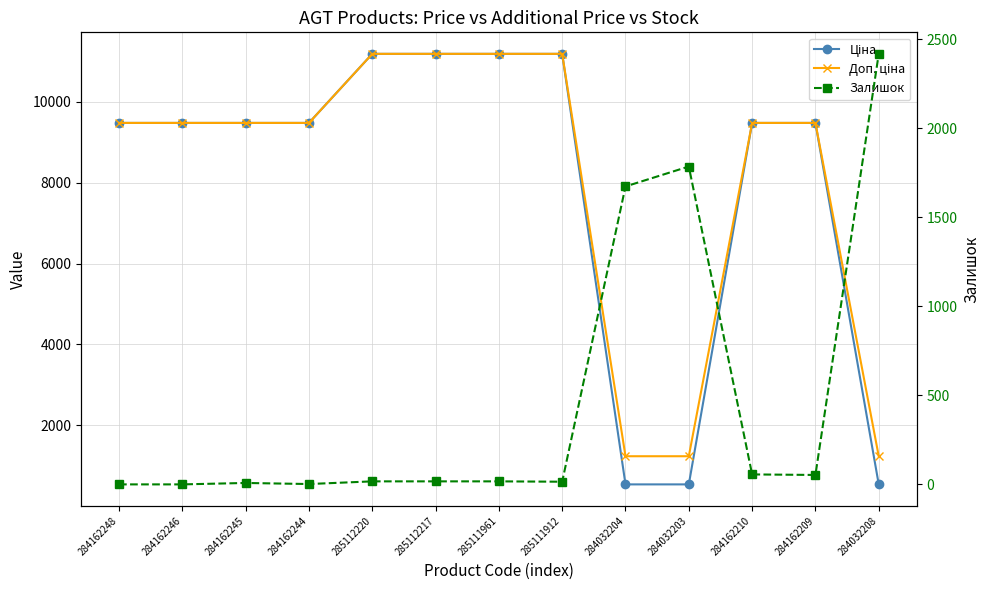

What are all the series names shown in the legend?

Ціна, Доп. ціна, Залишок